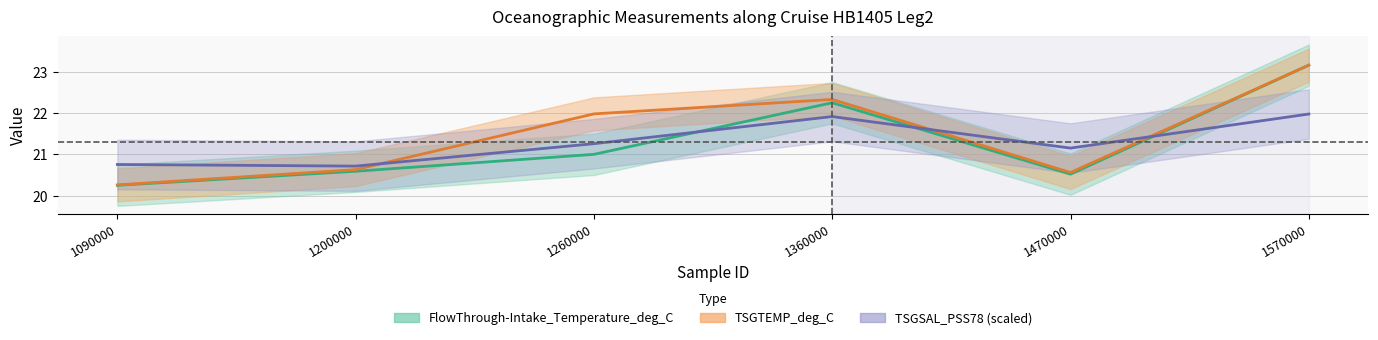

Is it true that TSGSAL_PSS78 equals 12.7 at 1200000?

False